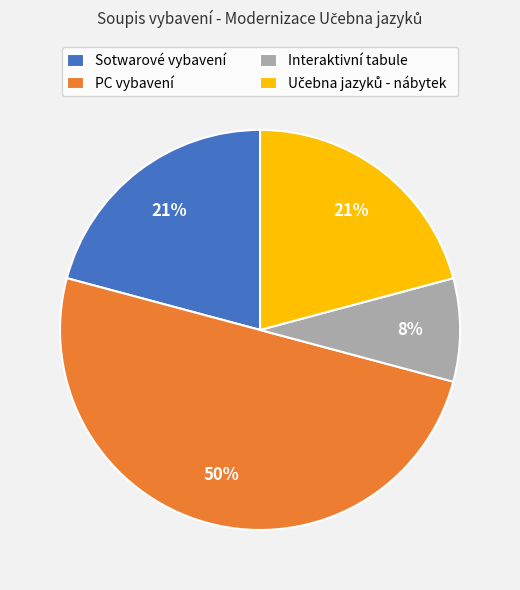

The PC vybavení slice represents 63% of the pie. True or false?

False